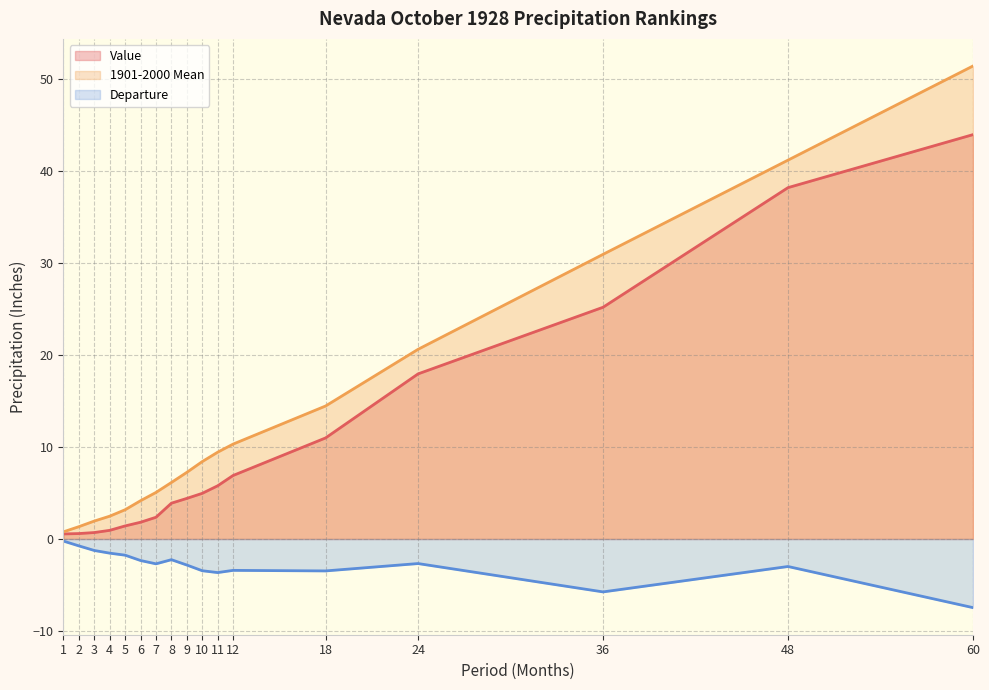

Which series has the largest range (max minus min)?

1901-2000 Mean